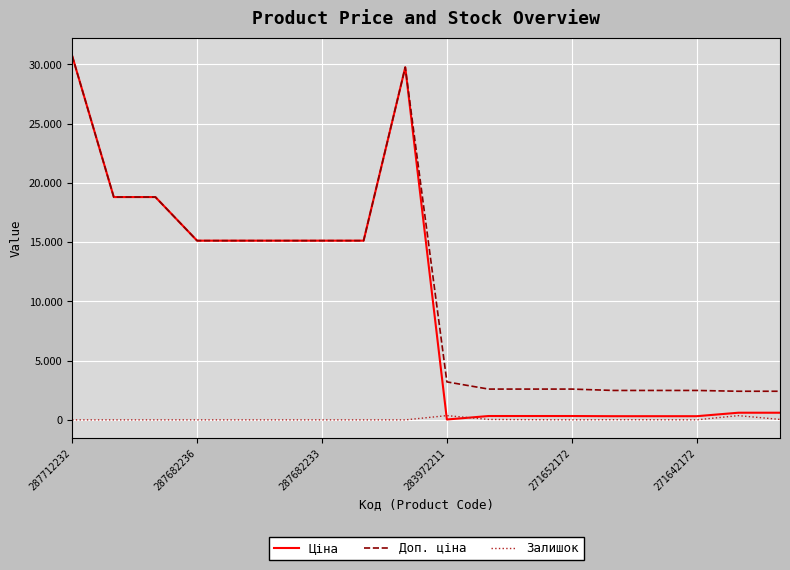

In Доп. ціна, how many points are higher than both neighbors (excluding endpoints)?

1